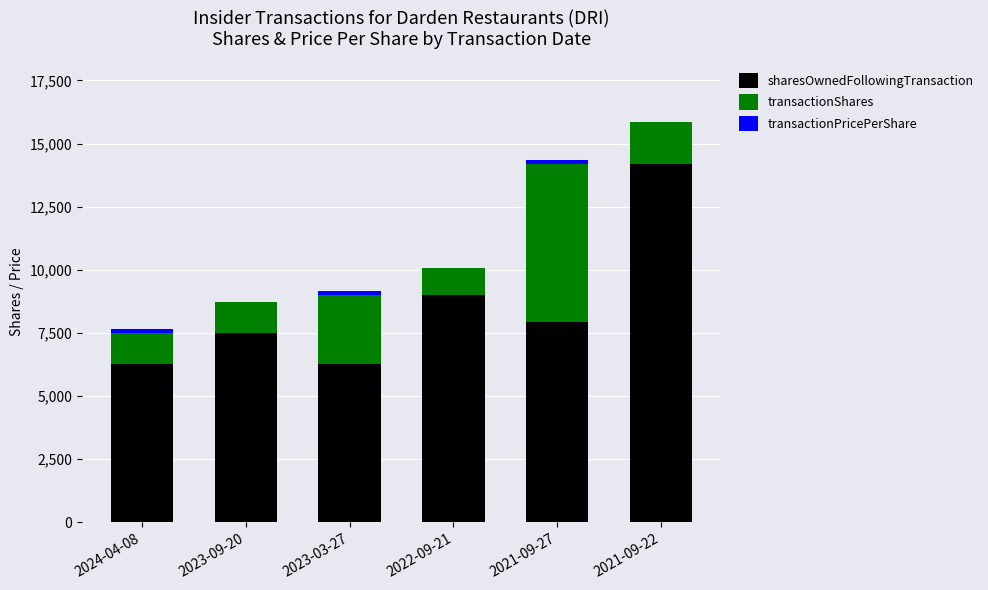

Count the number of categories in the chart.

6